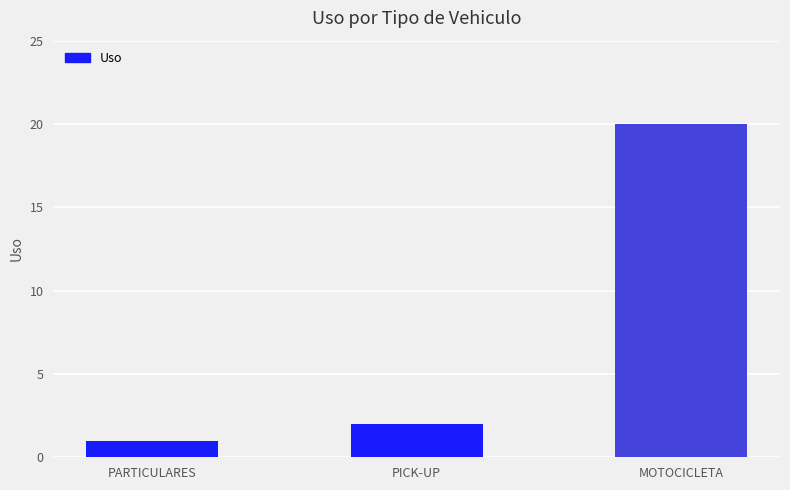

Reading left to right, list all the values displayed in this chart.

1	2	20